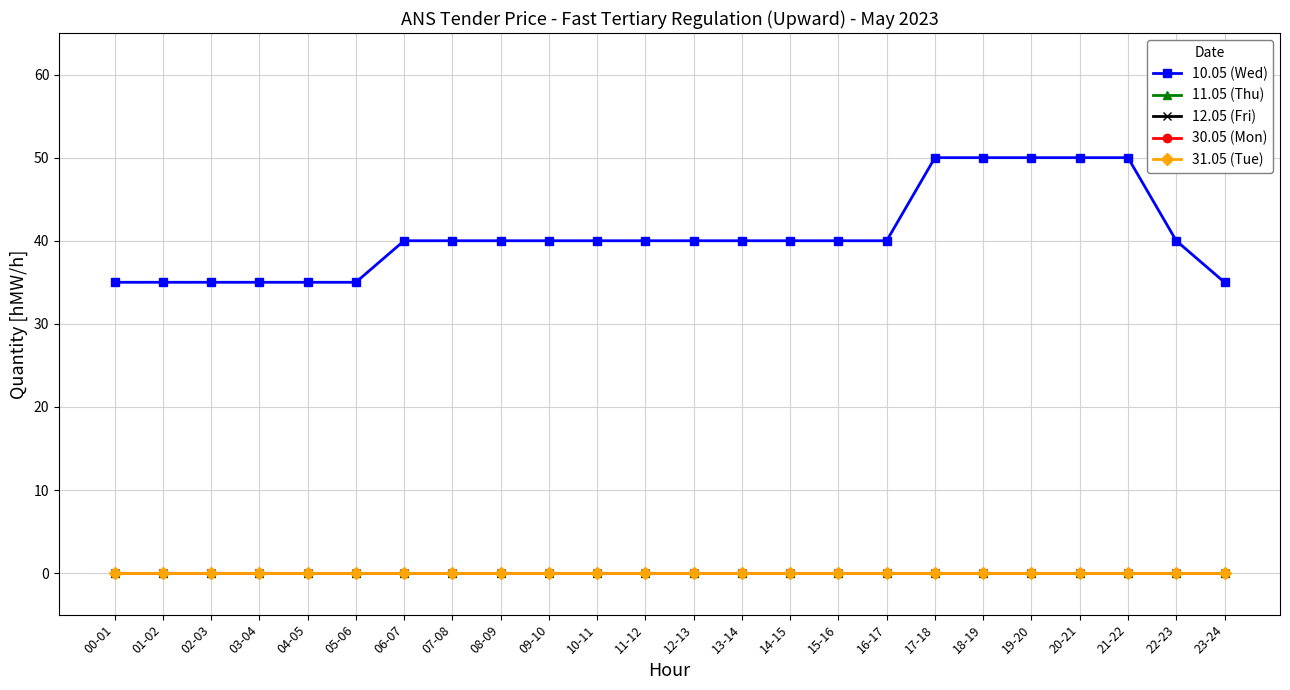

Which category has the highest value in the 30.05 (Mon) series?

00-01